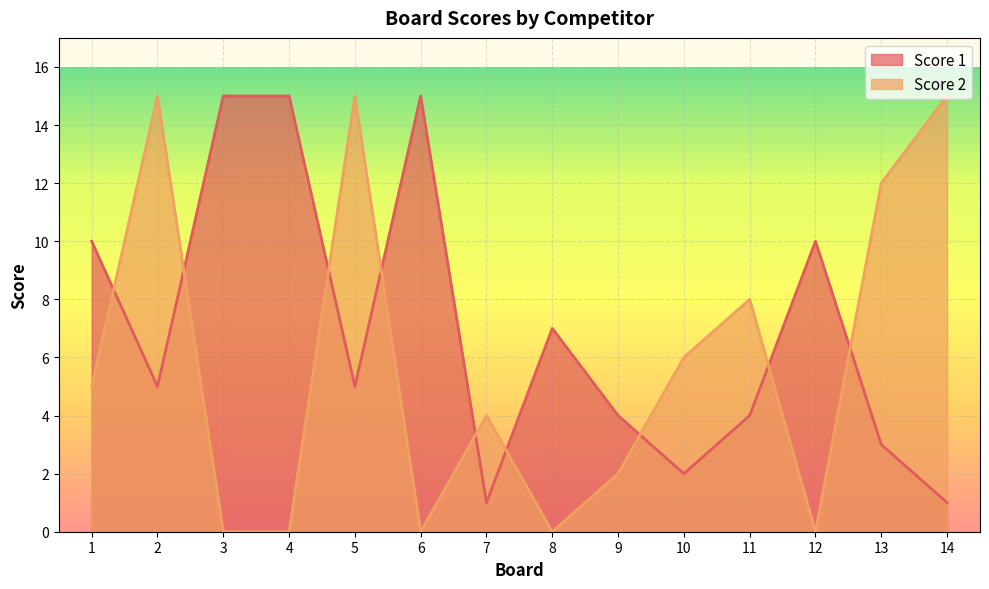

At which category is the sum across all series the highest?

2